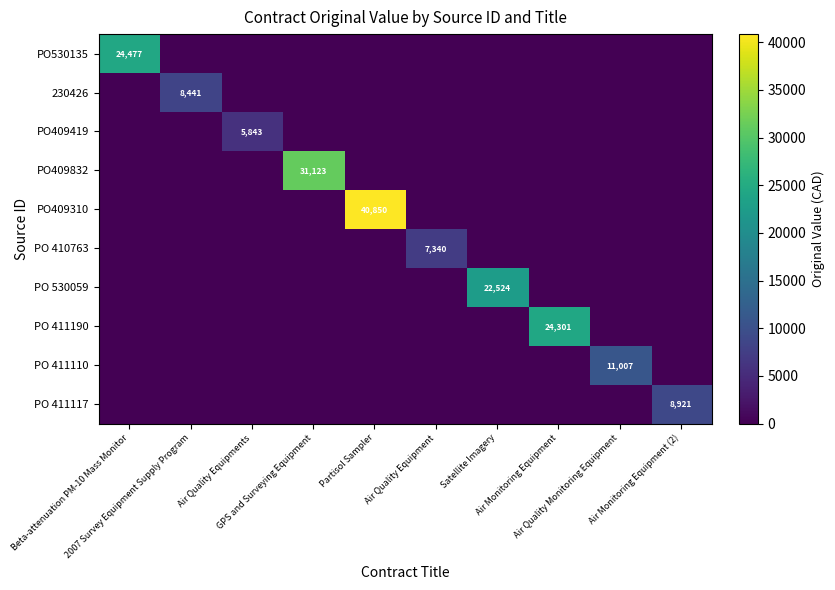

True or false: PO 410763 has a value of -2548.0 at GPS and Surveying Equipment.

False